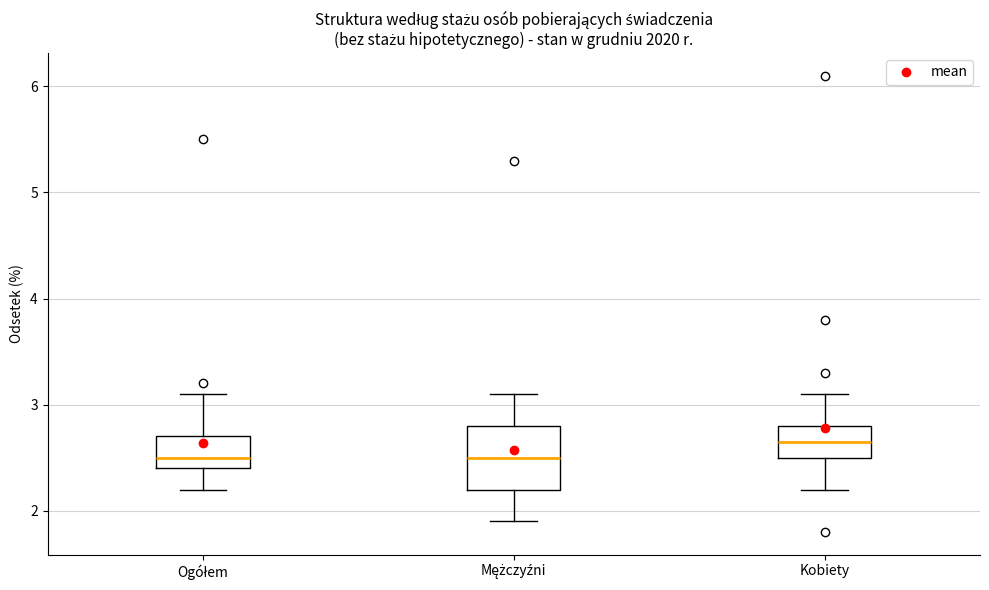

Which box's median line is the highest?

Kobiety